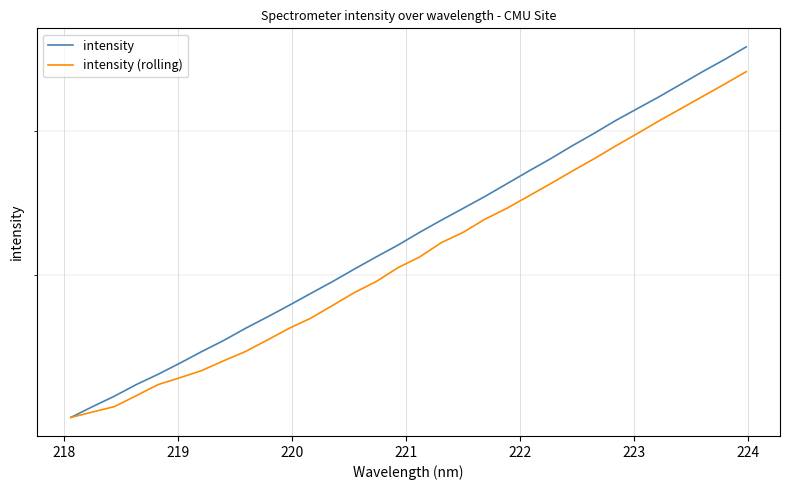

How many distinct data groups are displayed?

2